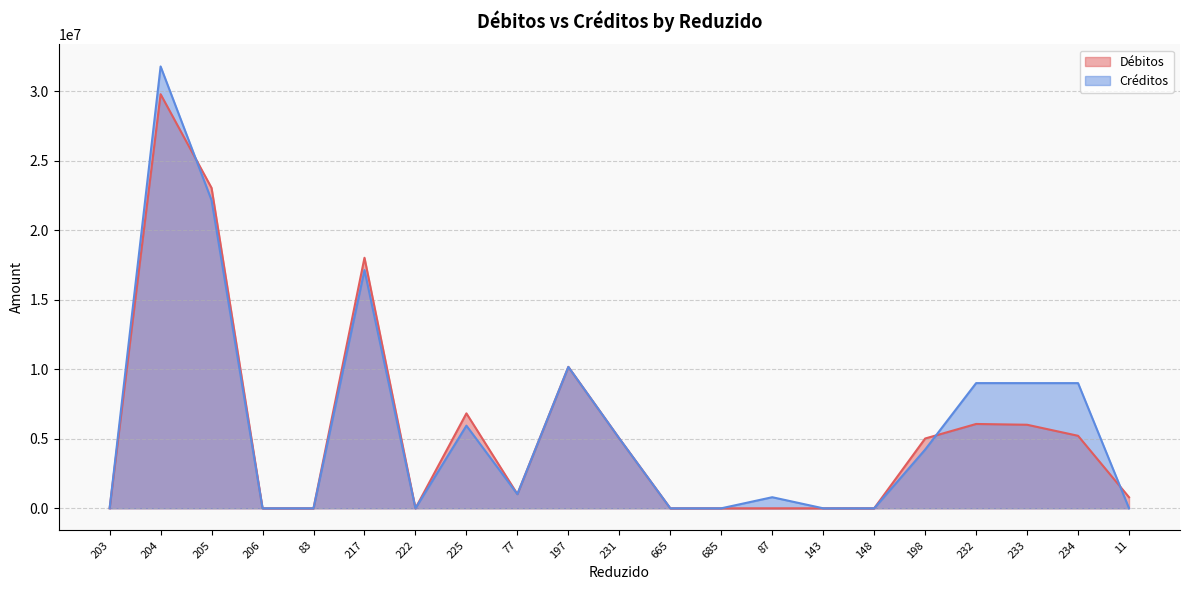

What is the label of the 2nd point from the right?

234